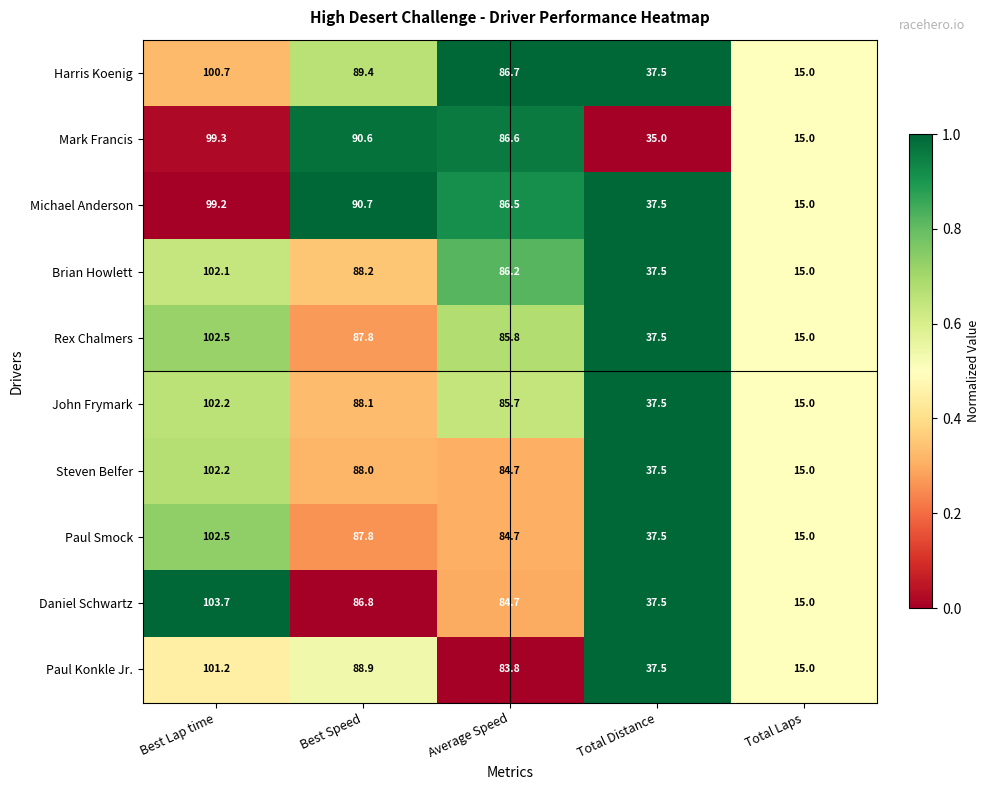

Count the number of categories in the chart.

5